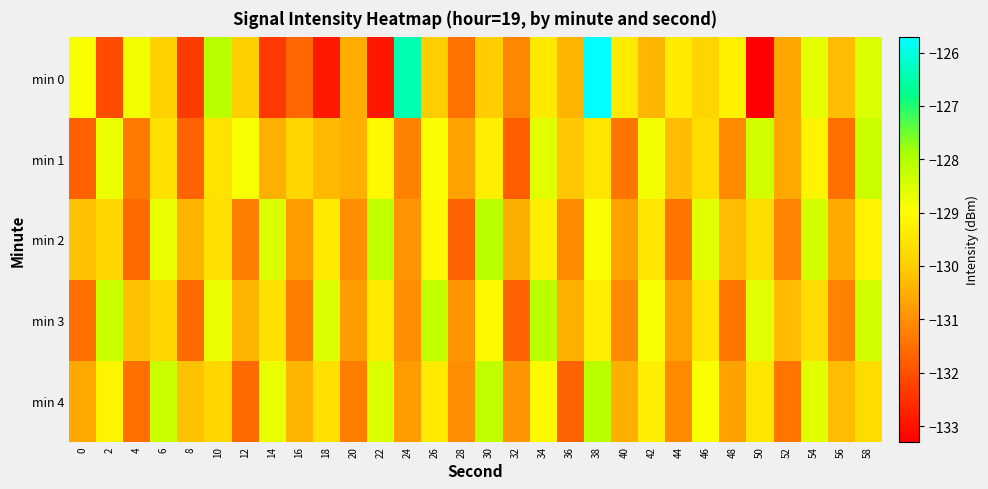

At which category is the sum across all series the highest?

38